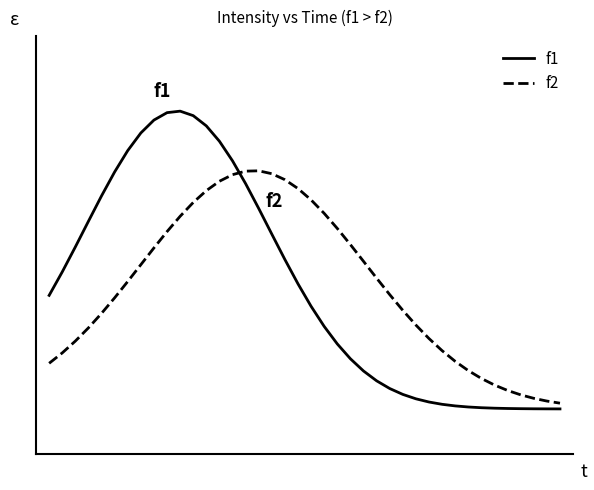

List the series in order of their peak value, lowest first.

f2, f1